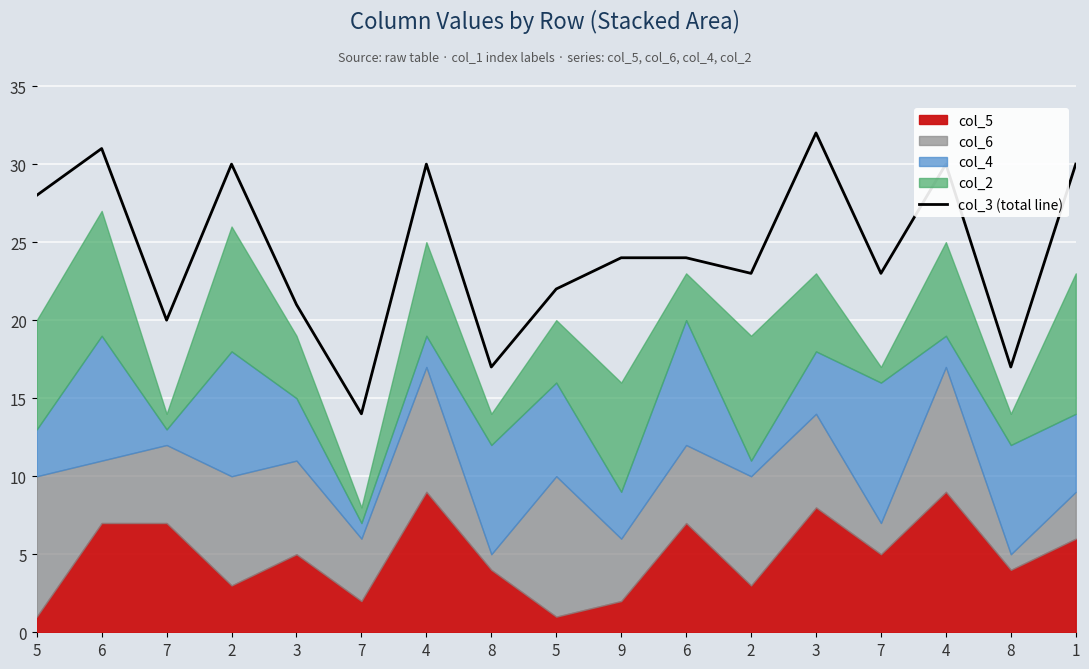

True or false: the data has more than 0 interior local peaks.

True